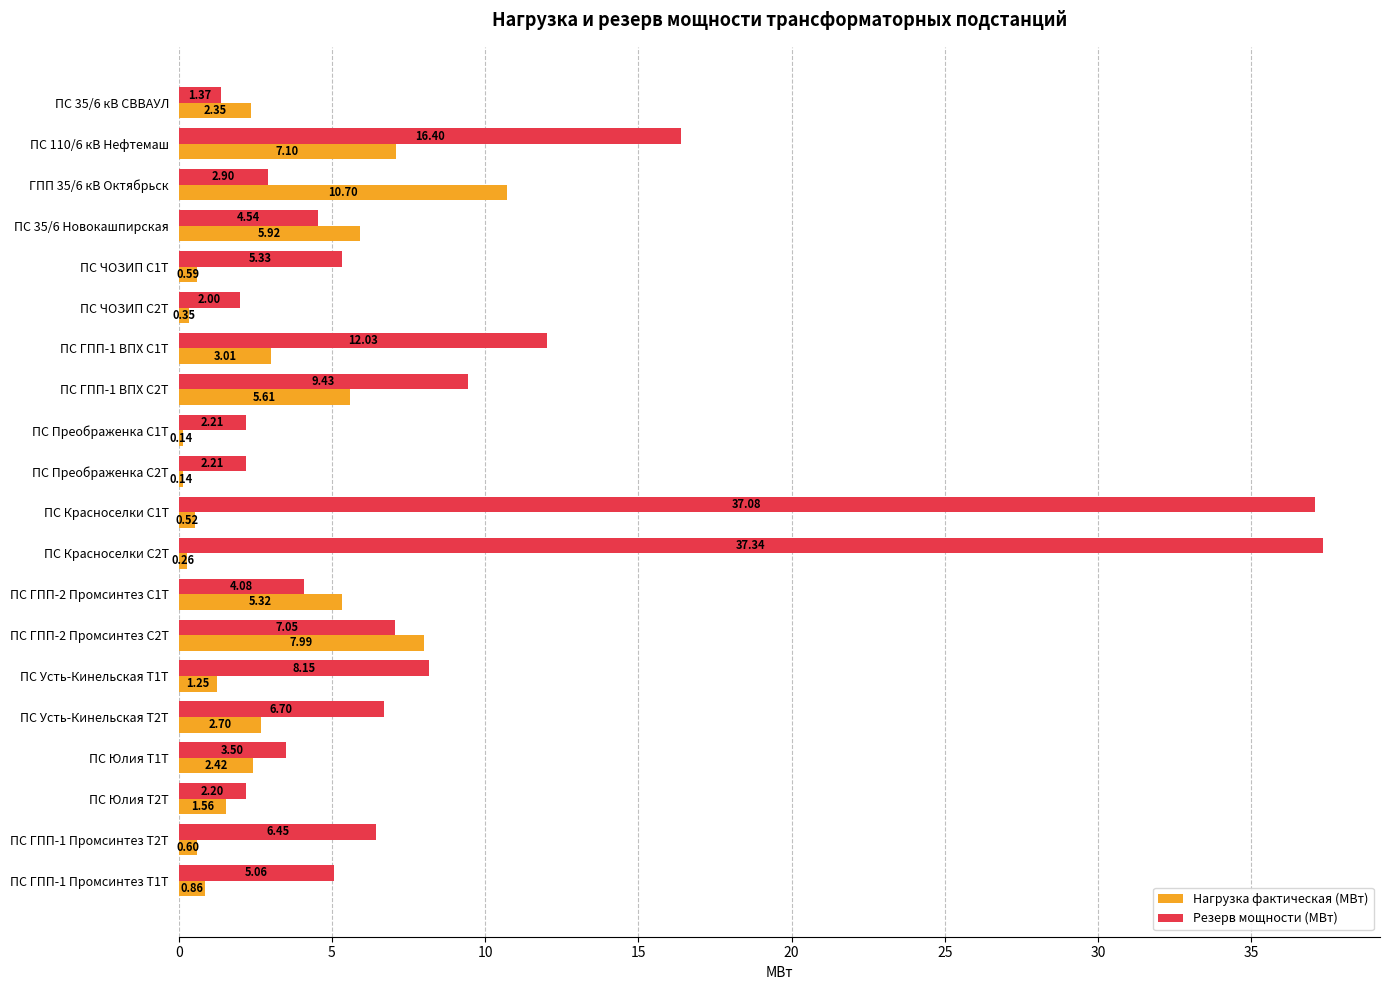

Which series changed the most between ПС ЧОЗИП С2Т and ПС ГПП-2 Промсинтез С2Т?

Нагрузка фактическая (МВт)